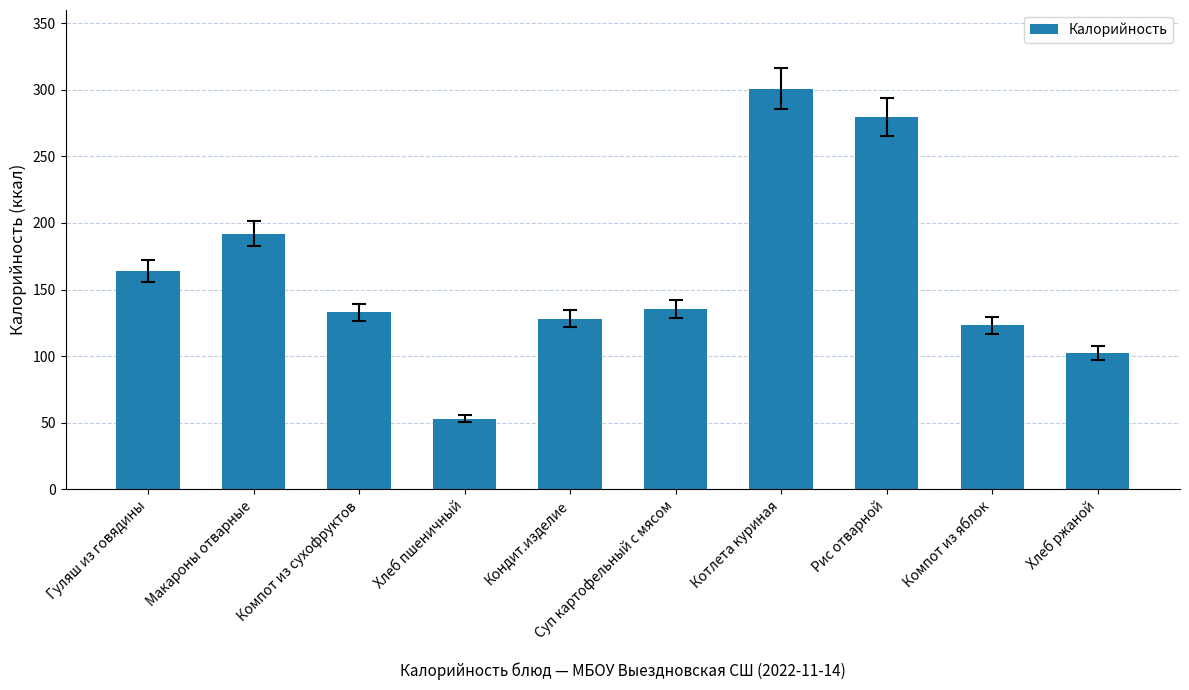

What is the average value?

161.1